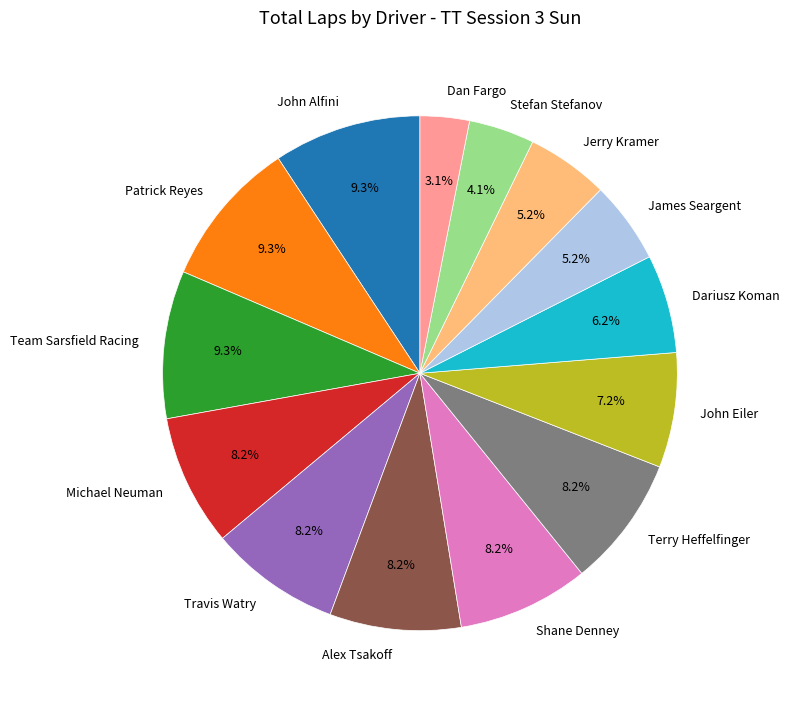

What is the smallest slice in the pie chart?

Dan Fargo